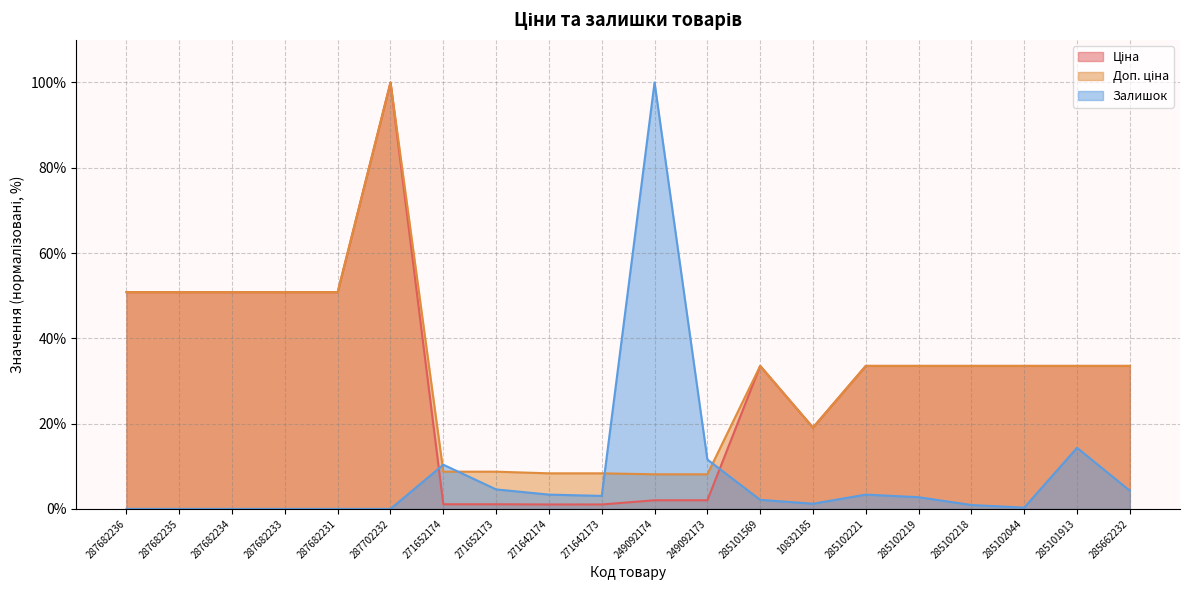

True or false: Доп. ціна and Ціна intersect in this chart.

False